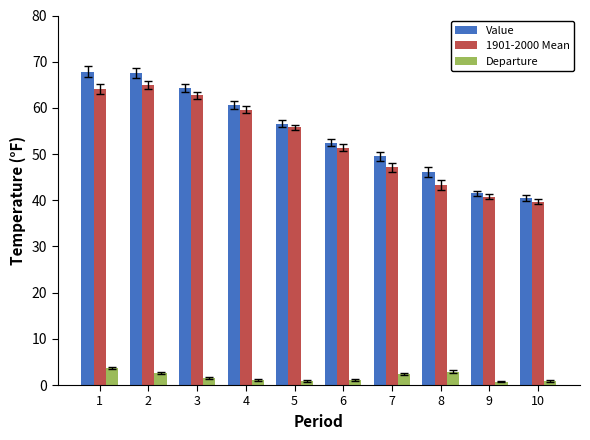

How many bars are there in total?

30